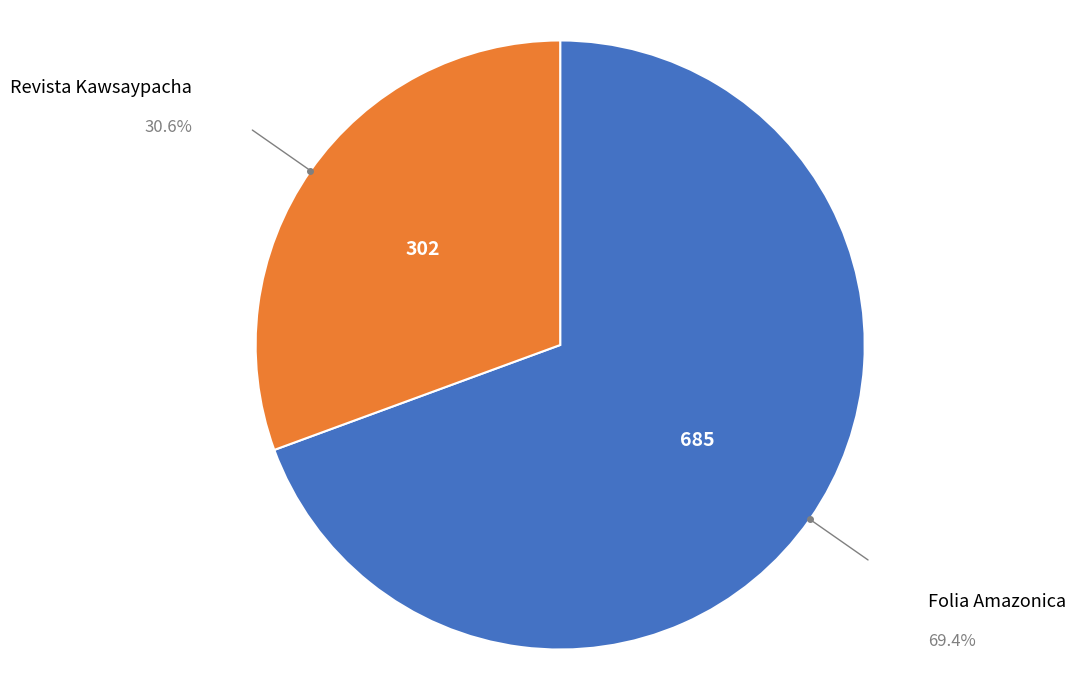

Is there a majority slice in this chart?

Yes